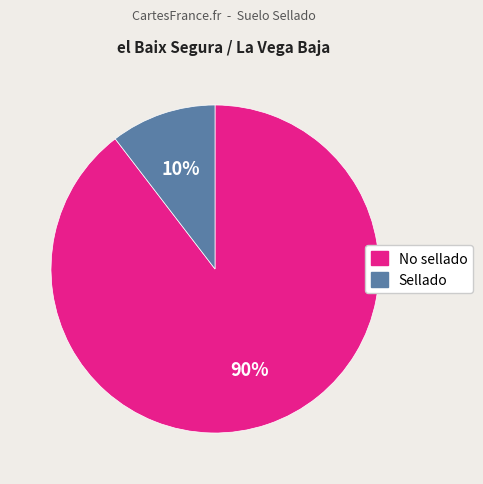

Combined, do No sellado and Sellado account for over 50%?

Yes